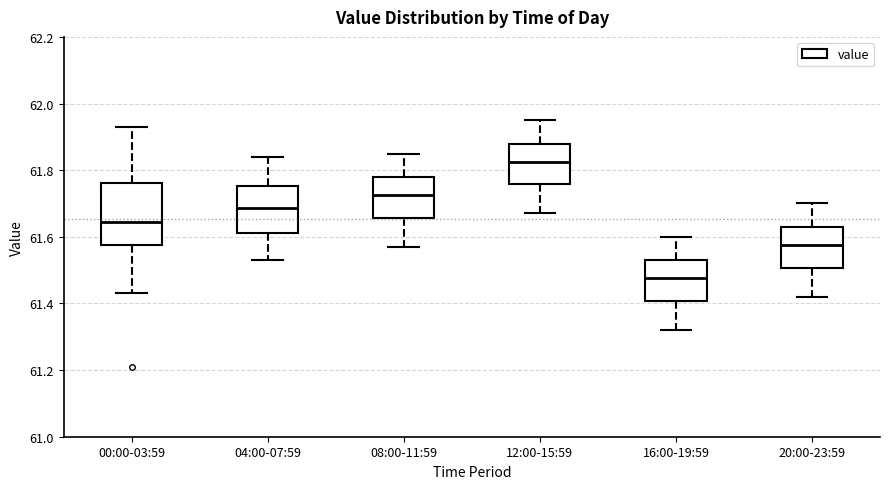

Comparing the boxes themselves (not the whiskers), which one is the tallest?

00:00-03:59